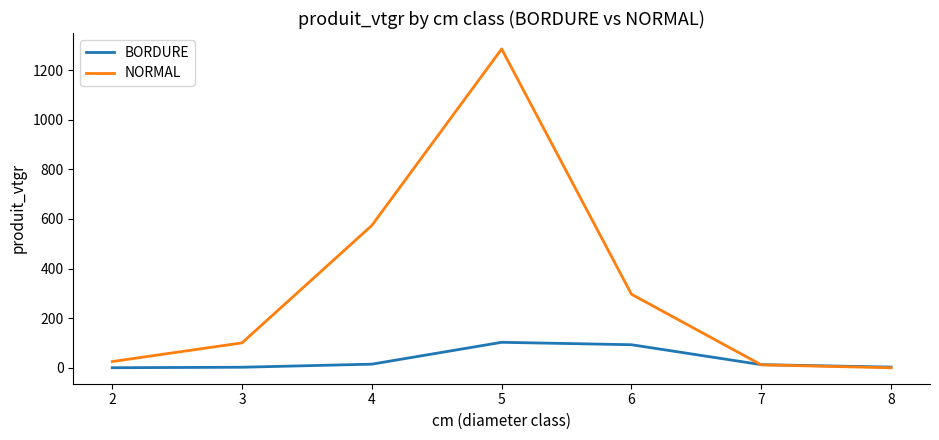

Between which two adjacent categories do NORMAL and BORDURE first intersect?

6 and 7